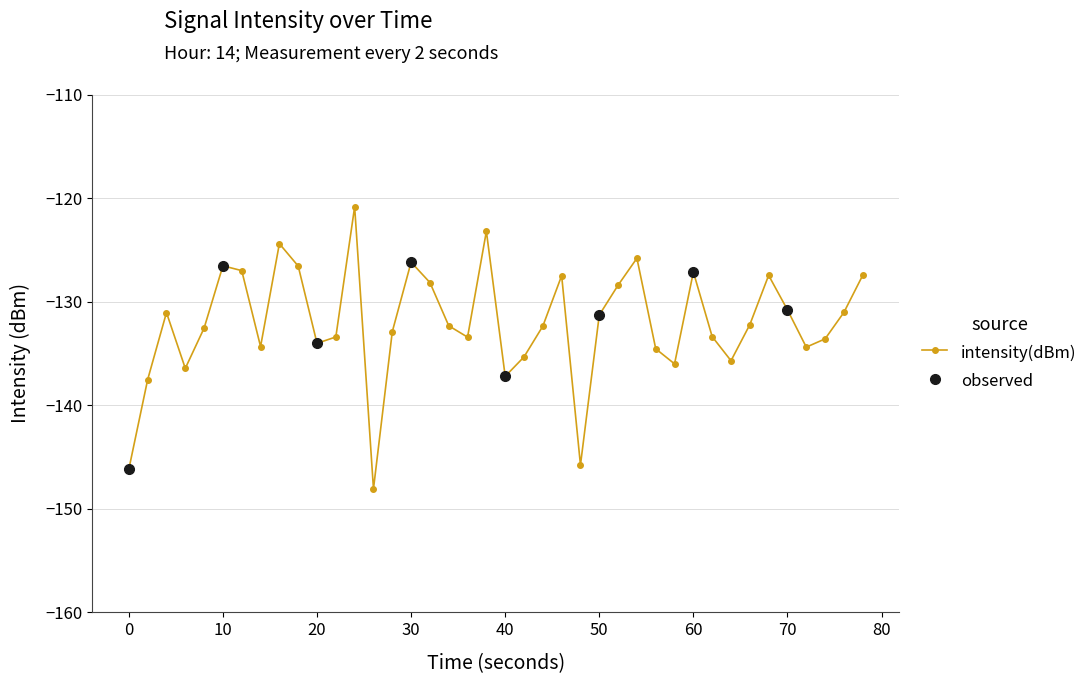

How many interior local valleys does the intensity(dBm) series have?

10